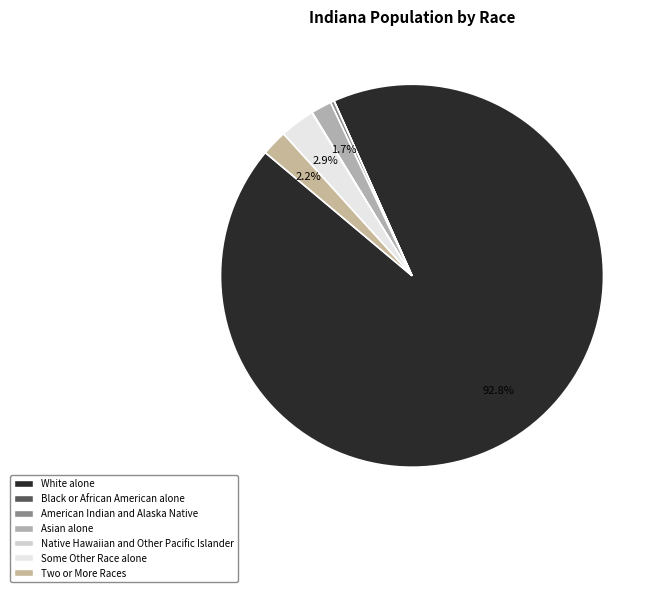

To the nearest percent, what percentage of the pie is White alone?

93%